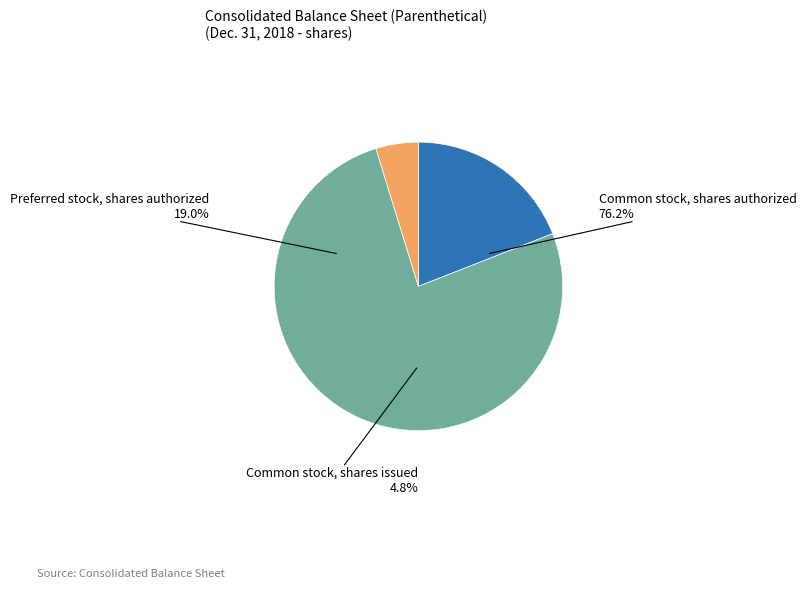

Is the sum of Preferred stock, shares authorized and Common stock, shares authorized greater than half?

Yes